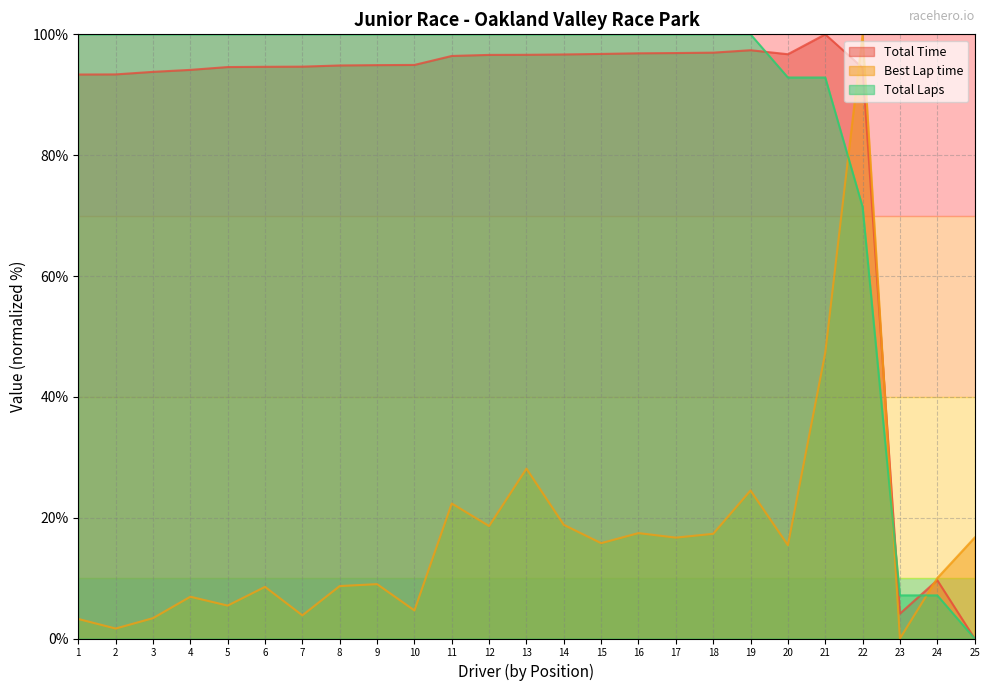

How many distinct data groups are displayed?

3